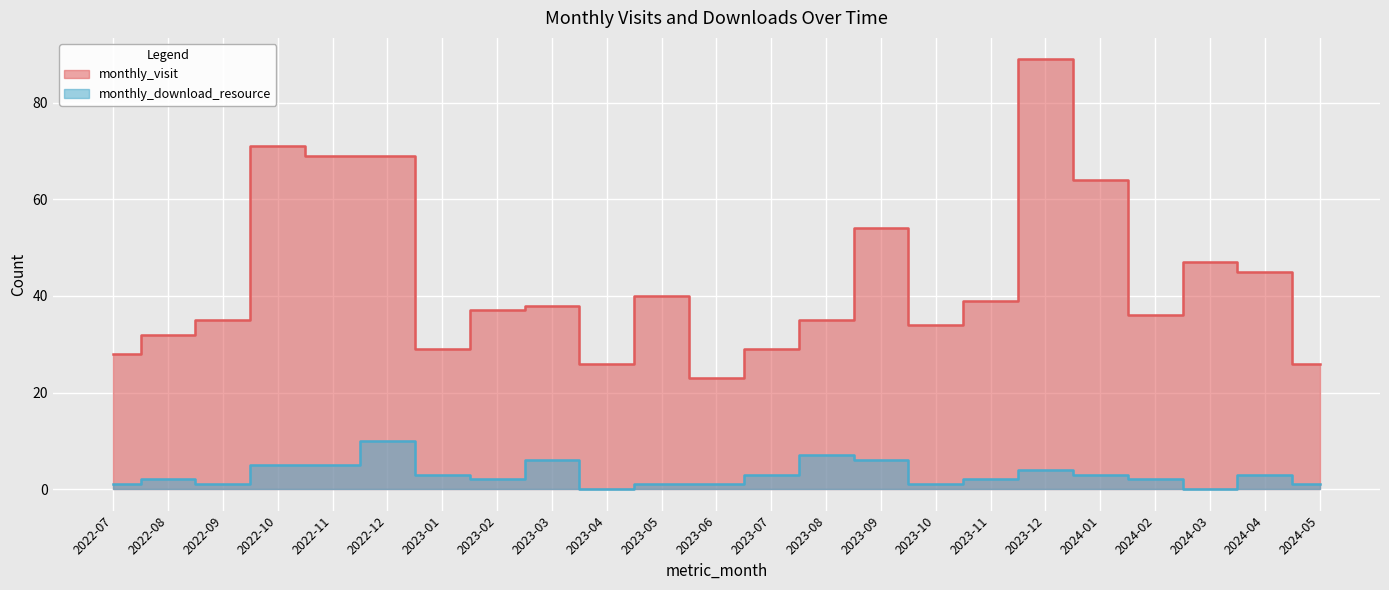

How many categories are shown in the chart?

23